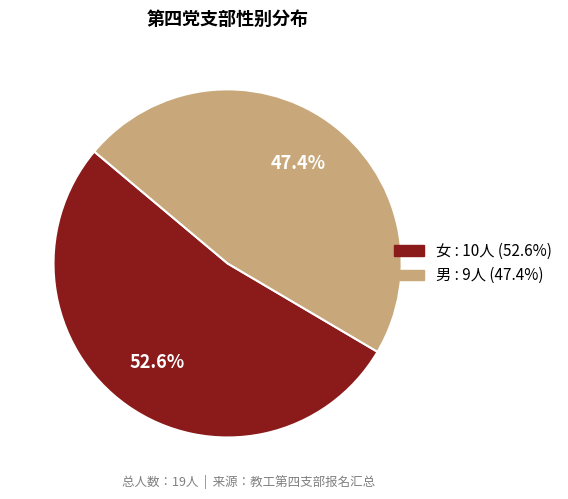

What percentage is the 男 slice, to the nearest percent?

47%